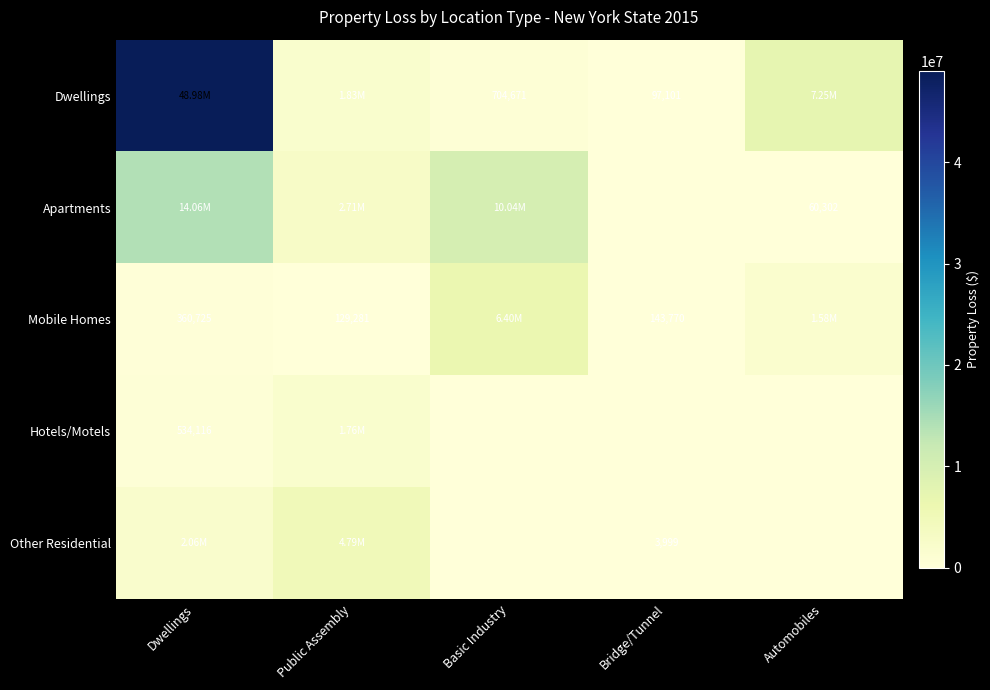

How many distinct data groups are displayed?

5